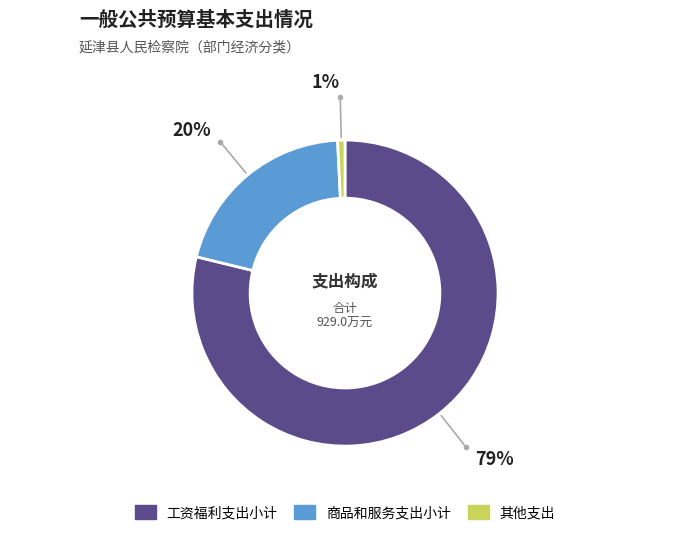

Rank the categories by value from highest to lowest.

工资福利支出小计, 商品和服务支出小计, 其他支出